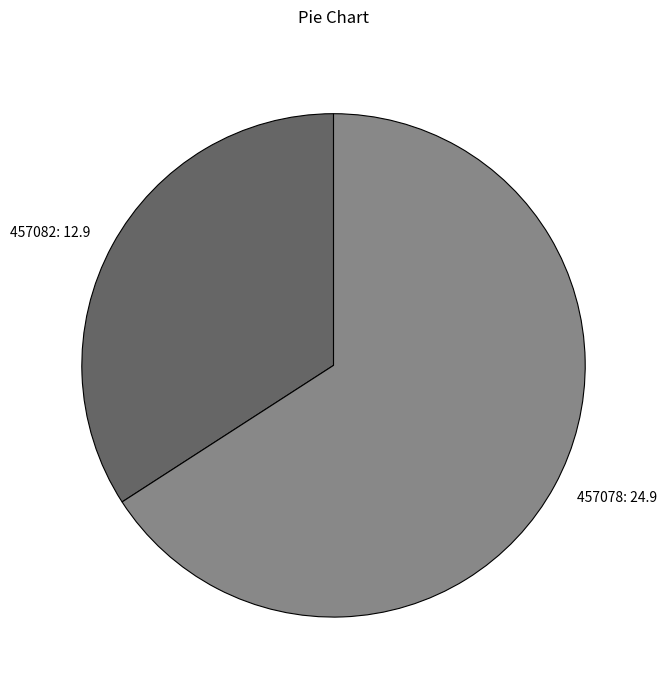

What is the ratio of the value at 457078: 24.9 to the value at 457082: 12.9?

1.9